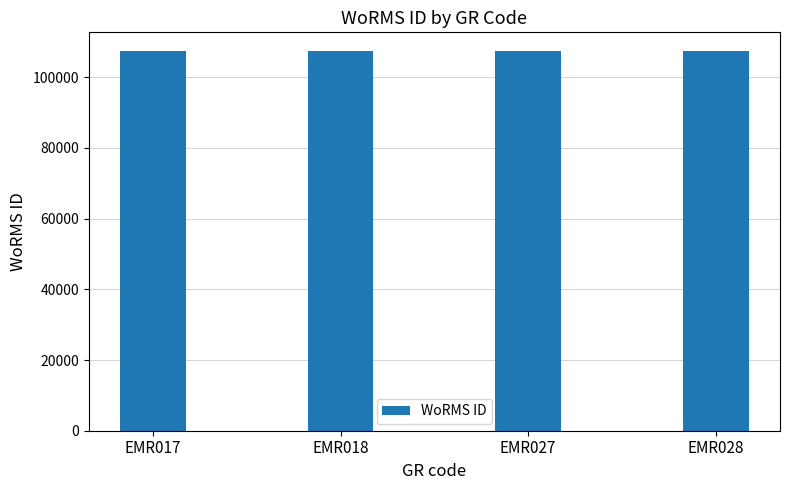

Does the chart contain stacked bars?

No